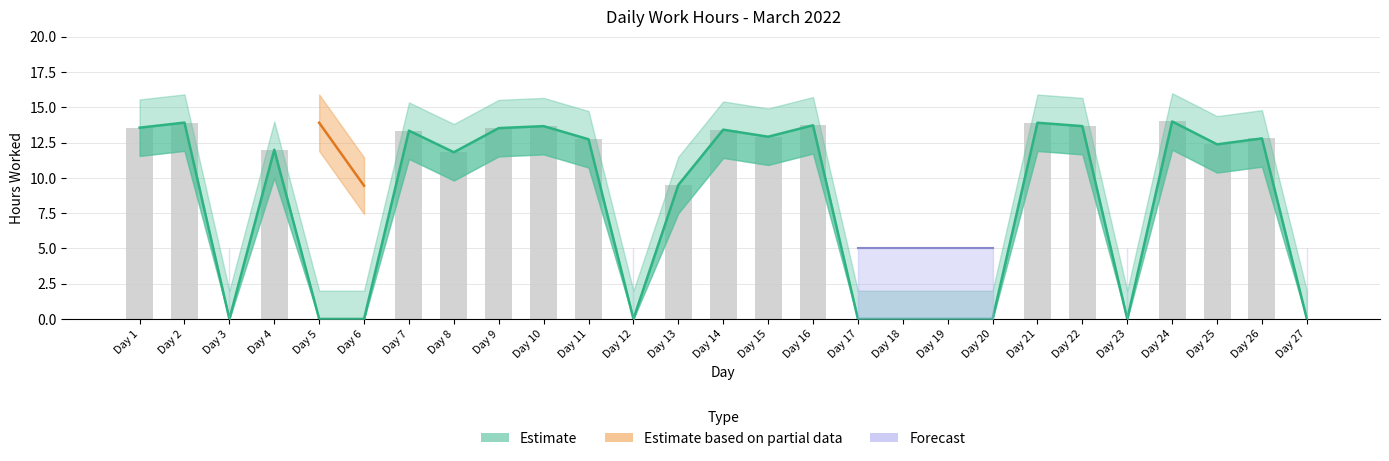

At which category does the chart reach its peak across all series?

Day 24